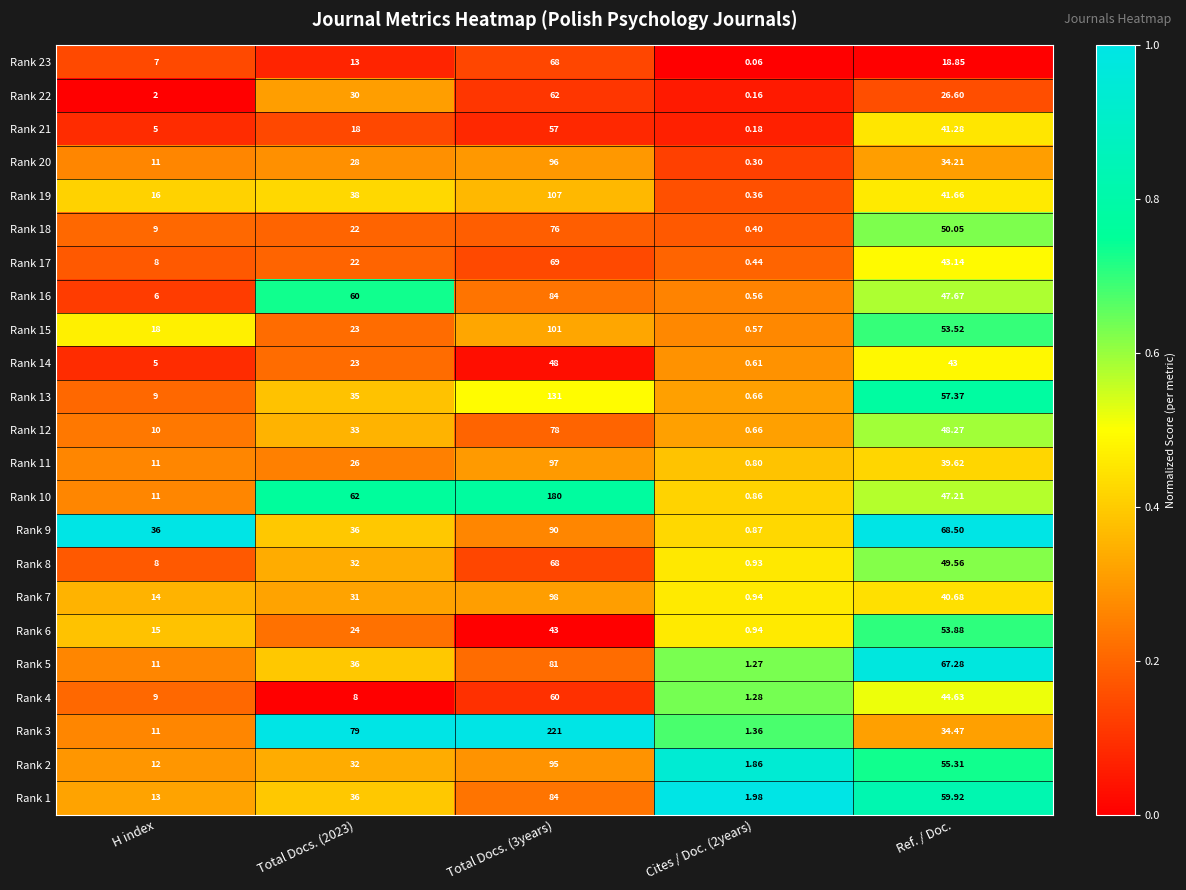

How many distinct data groups are displayed?

23